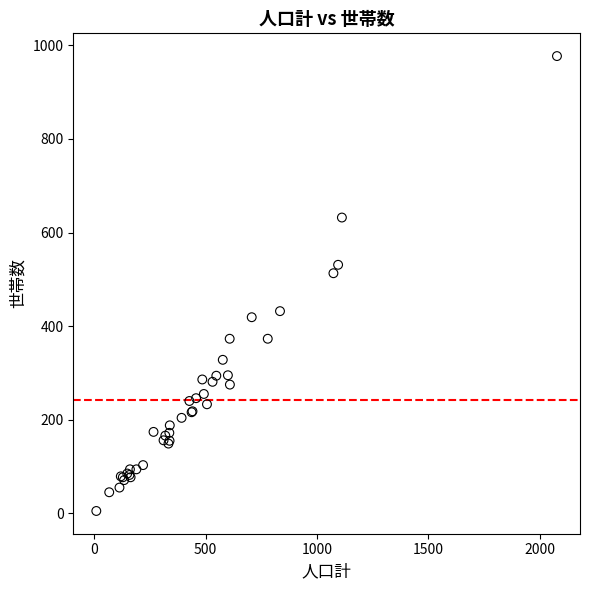

What Y value in the scatter plot is closest to 491?

513